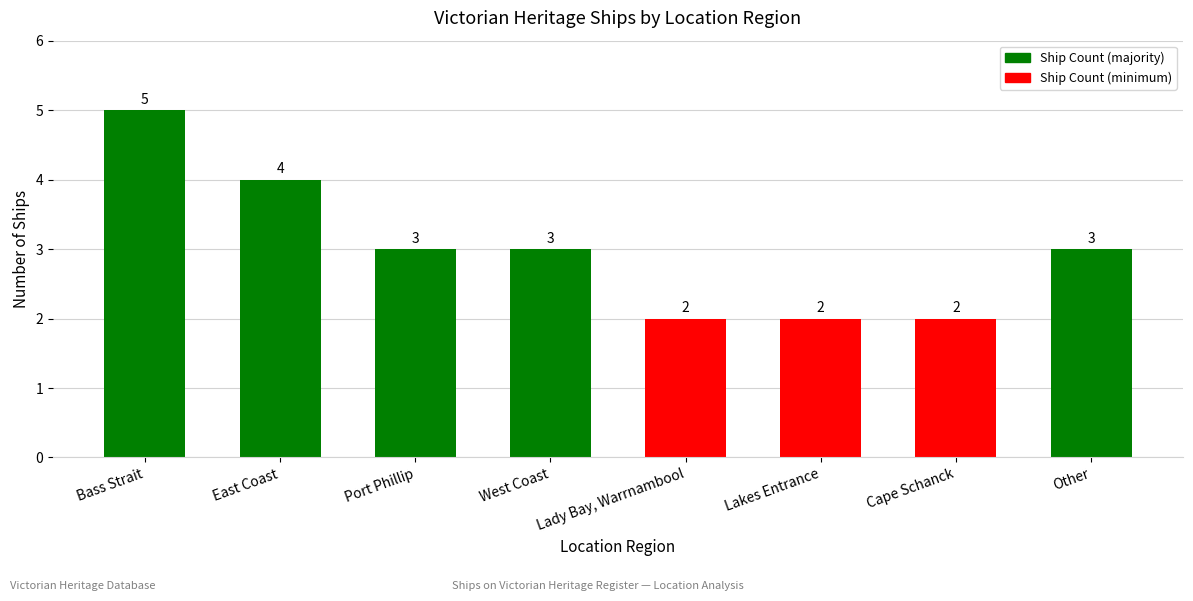

What is the average value?

3